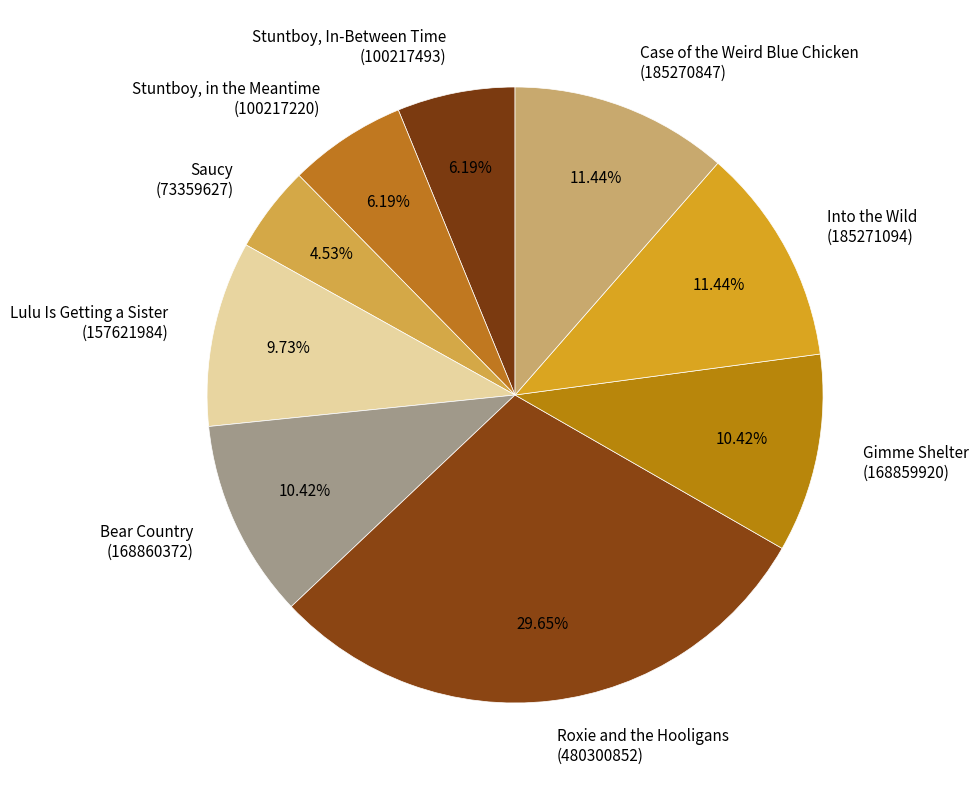

How many slices are in this pie chart?

9